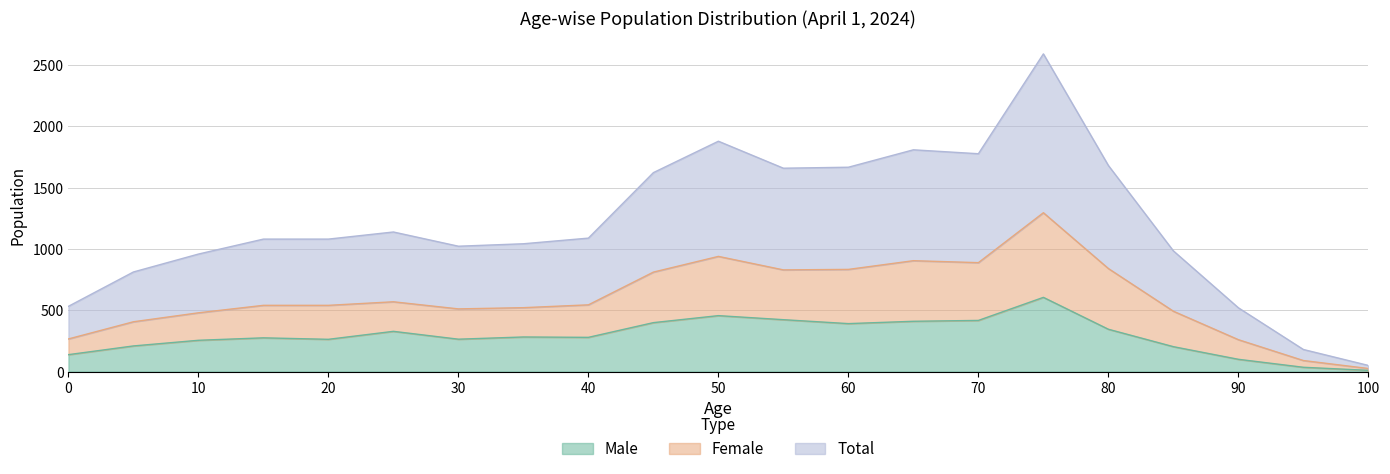

Which series has the largest range (max minus min)?

Total